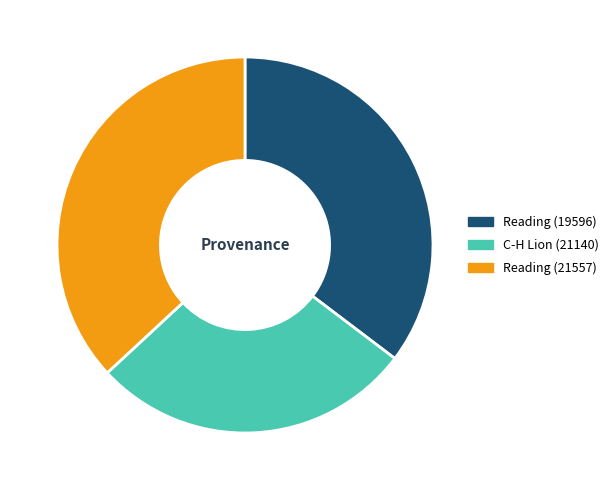

Is it true that Reading (21557) is 37% of the pie?

True